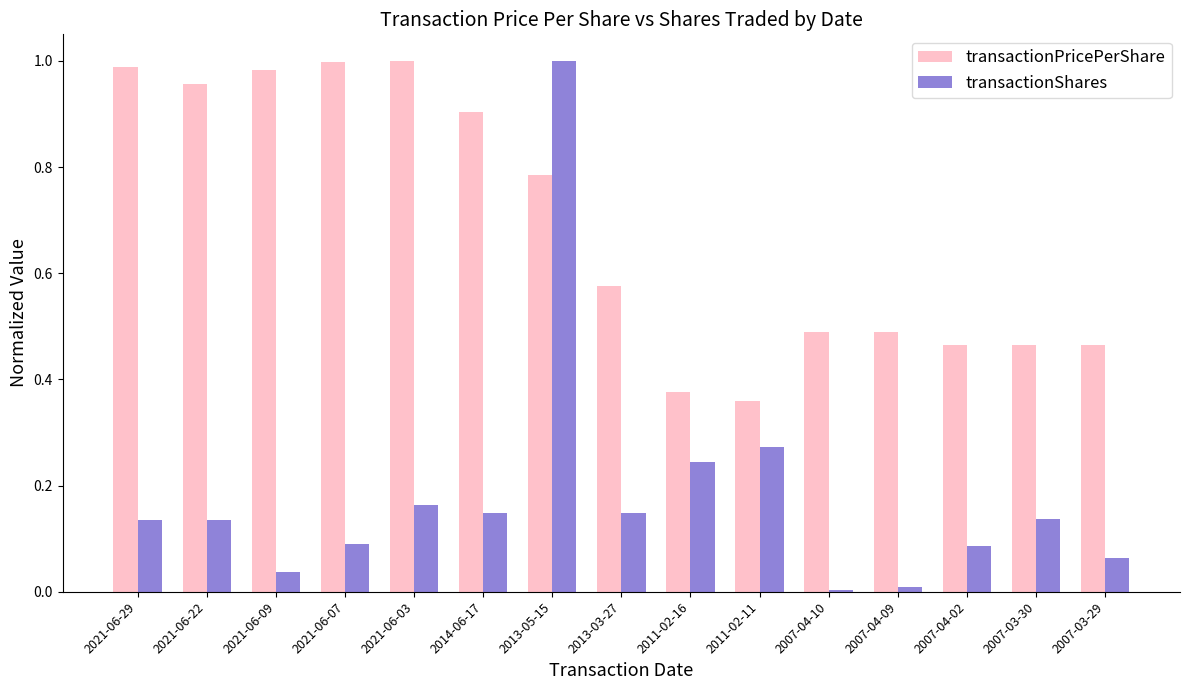

What are all the series names shown in the legend?

transactionPricePerShare, transactionShares